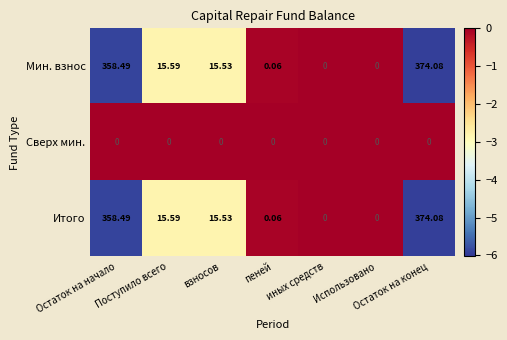

At which label is Мин. взнос closest to 187?

Поступило всего